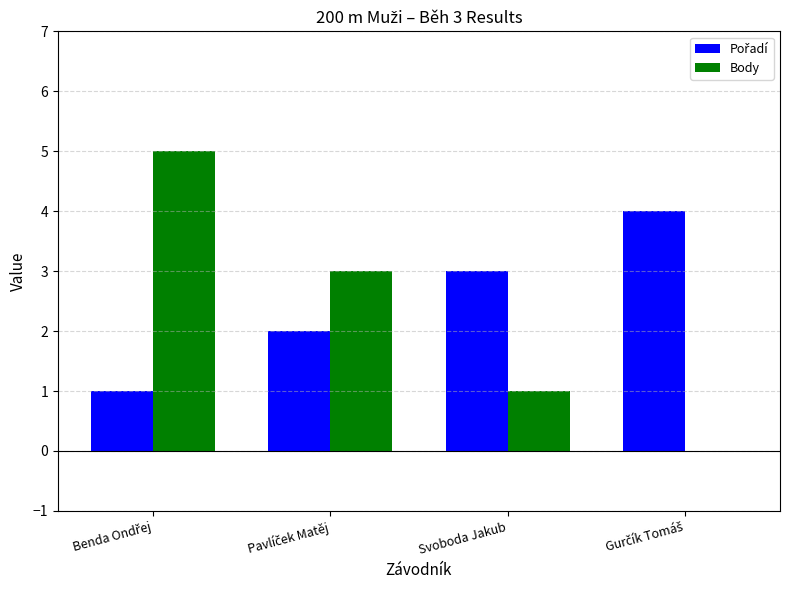

What is the sum of all Body values?

9